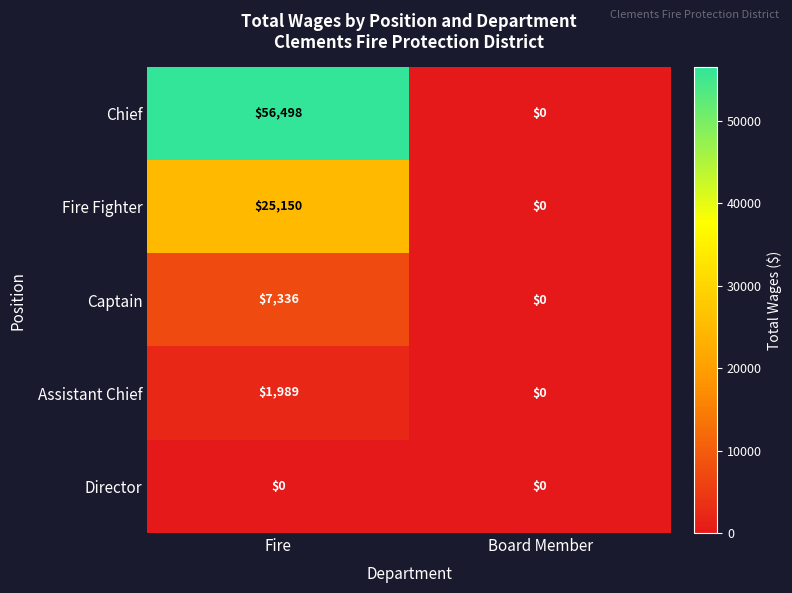

At Fire, list the series in order from largest to smallest.

Chief, Fire Fighter, Captain, Assistant Chief, Director